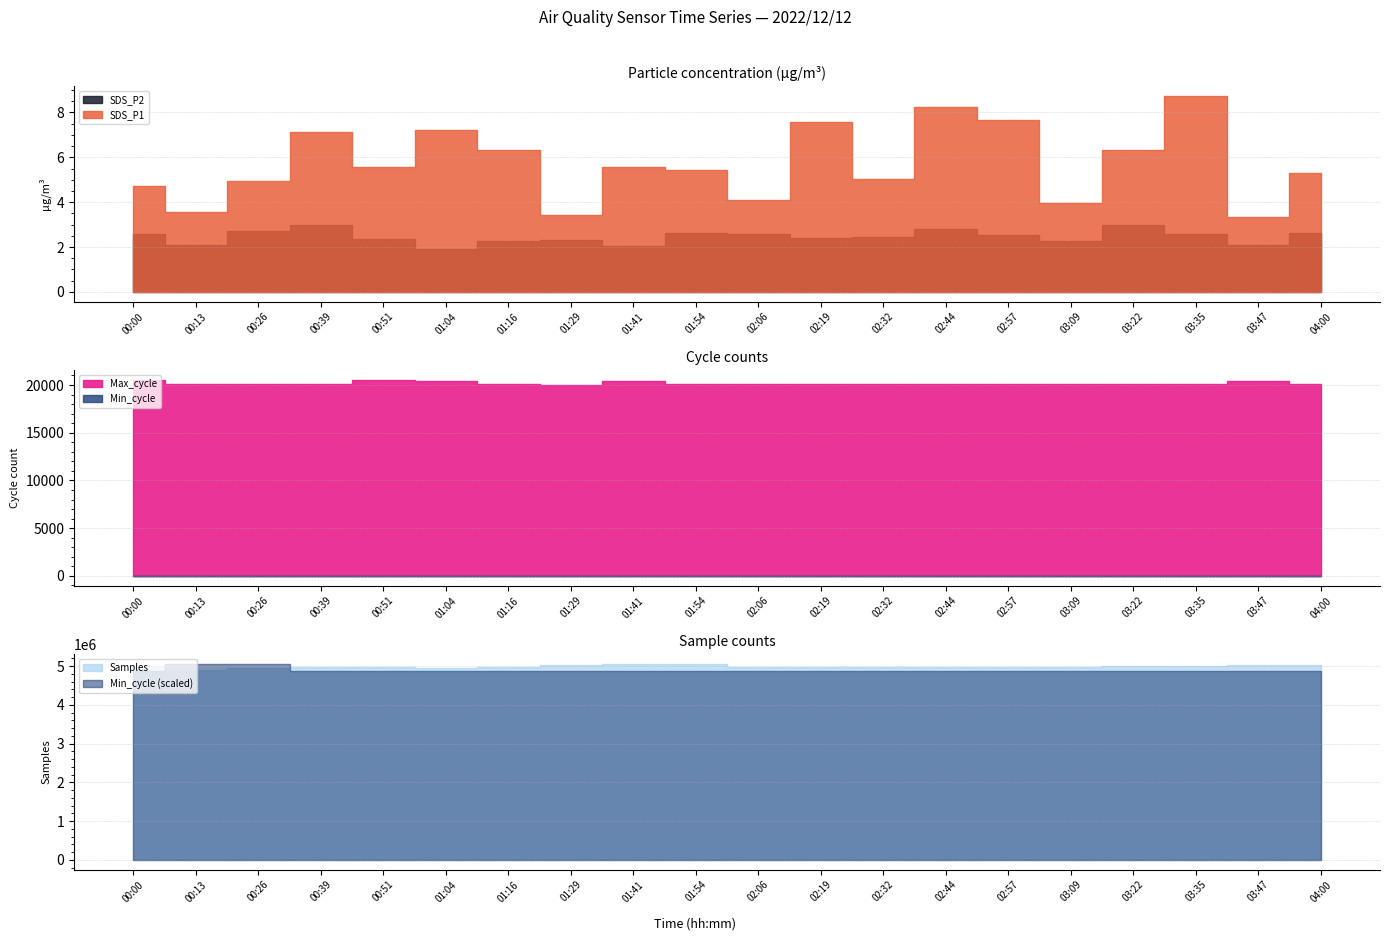

What is the sum of all SDS_P1 values?

114.3